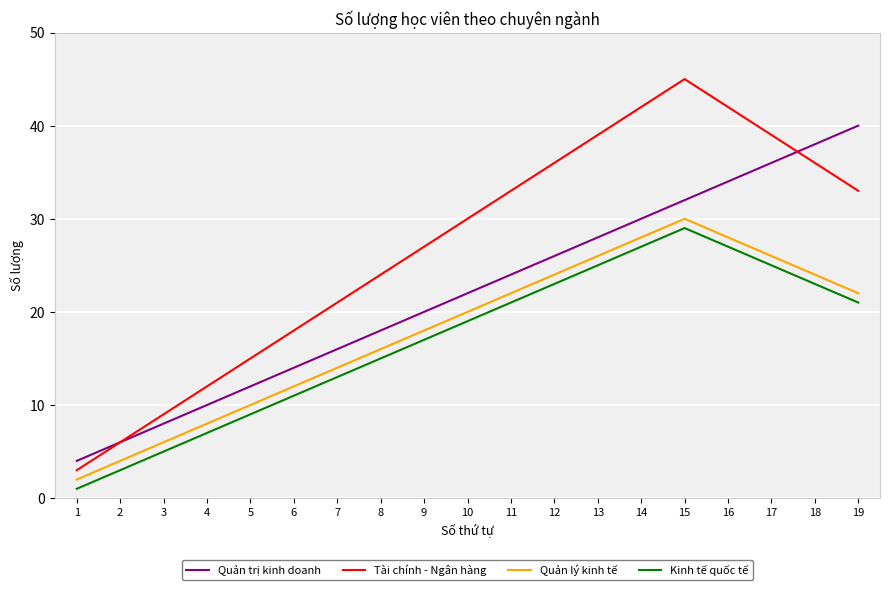

The value of Quản lý kinh tế at 11 is 33. True or false?

False